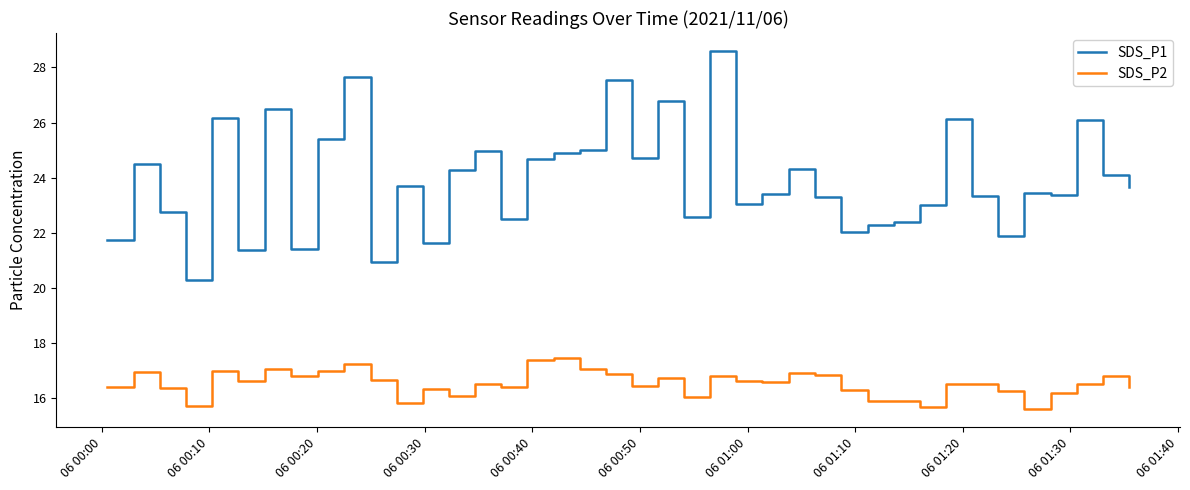

Which series has the widest spread of values?

SDS_P1